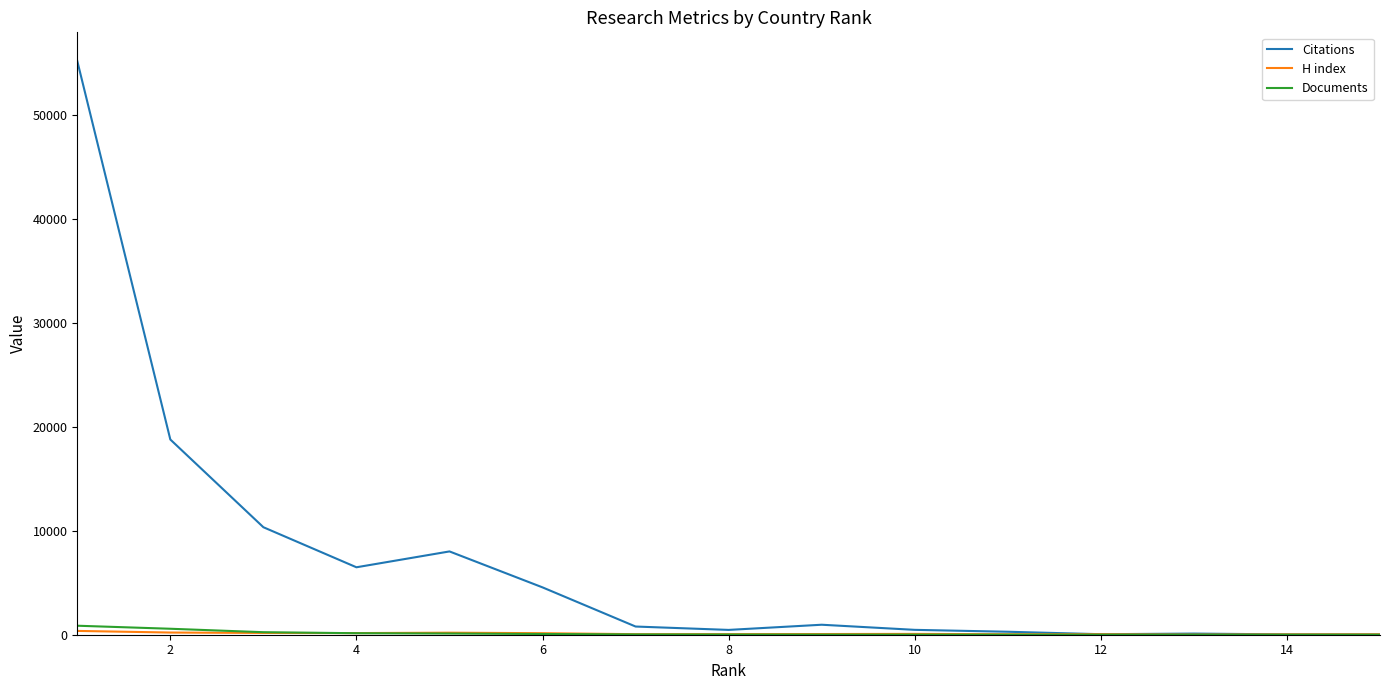

Which series has the largest total across all categories?

Citations